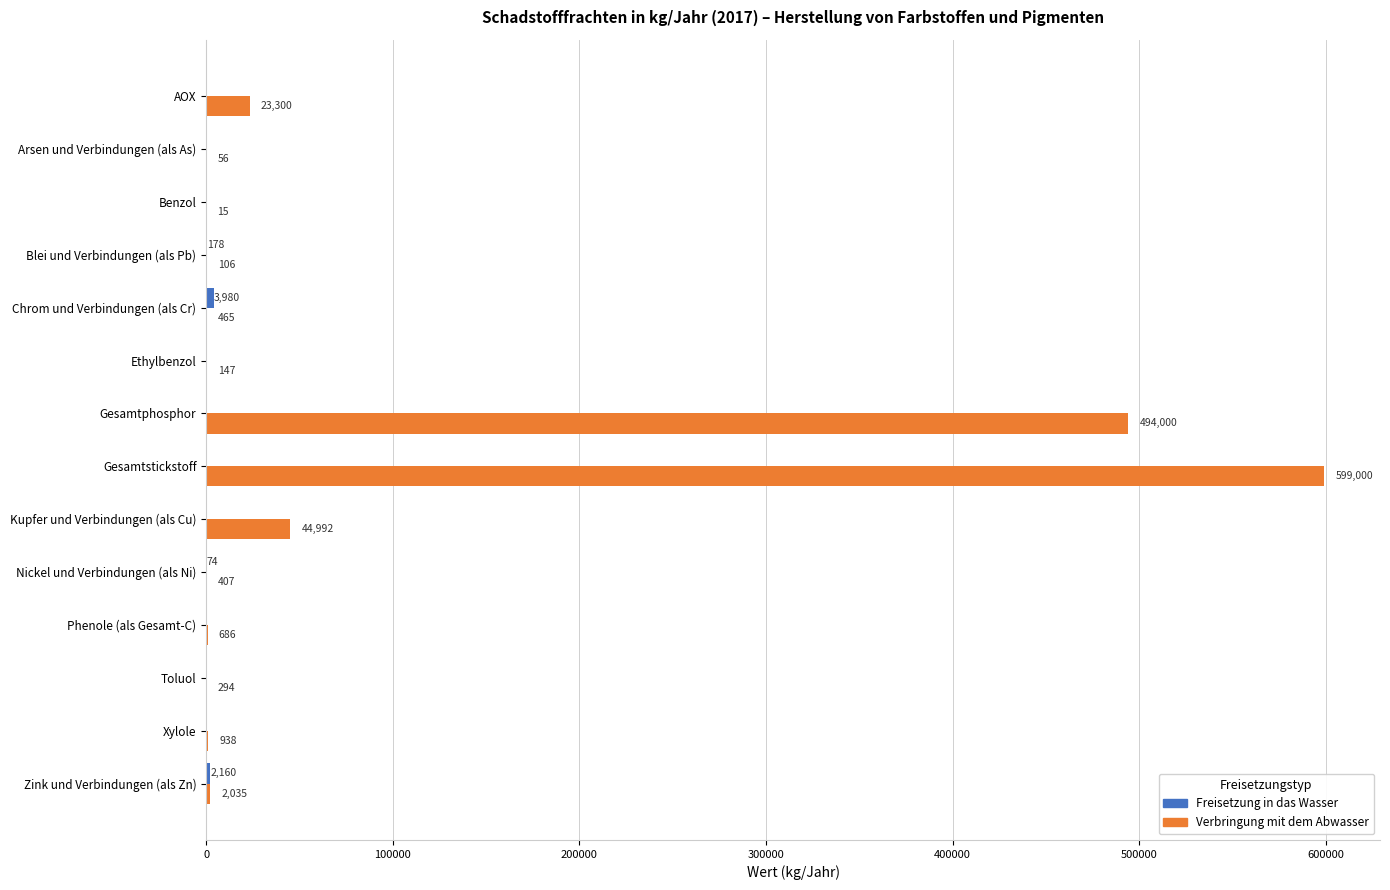

How many categories are shown in the chart?

14